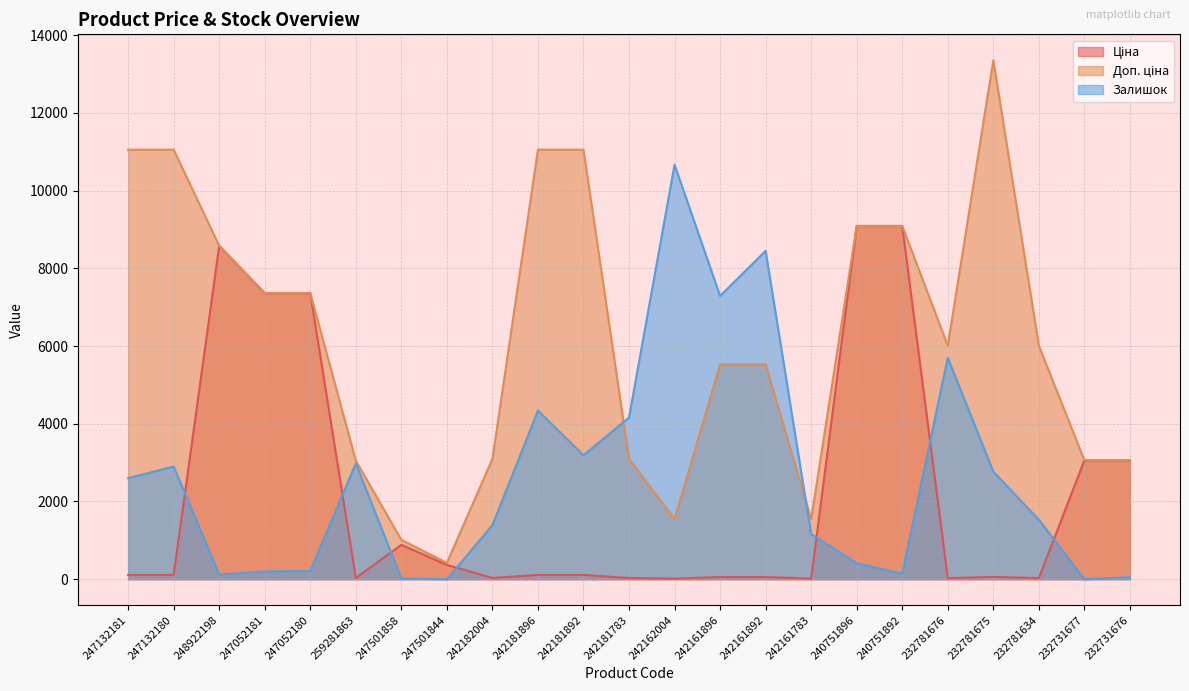

The Залишок series shows 140.0 at 240751892. True or false?

True